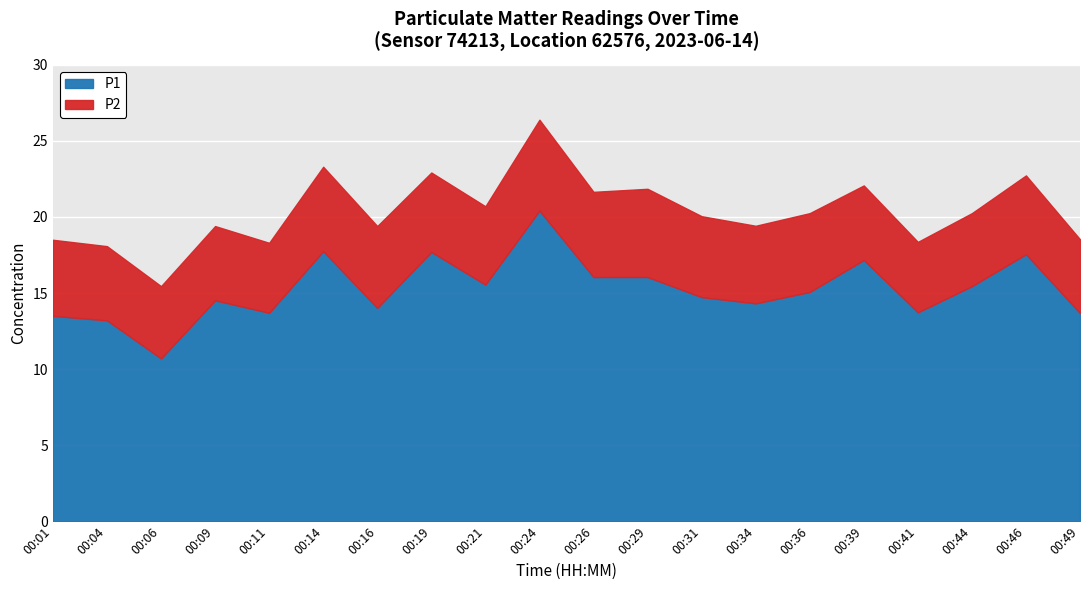

List the labels in order of P2 value, smallest first.

00:11, 00:41, 00:06, 00:44, 00:49, 00:04, 00:09, 00:39, 00:01, 00:34, 00:21, 00:36, 00:46, 00:19, 00:31, 00:16, 00:14, 00:26, 00:29, 00:24